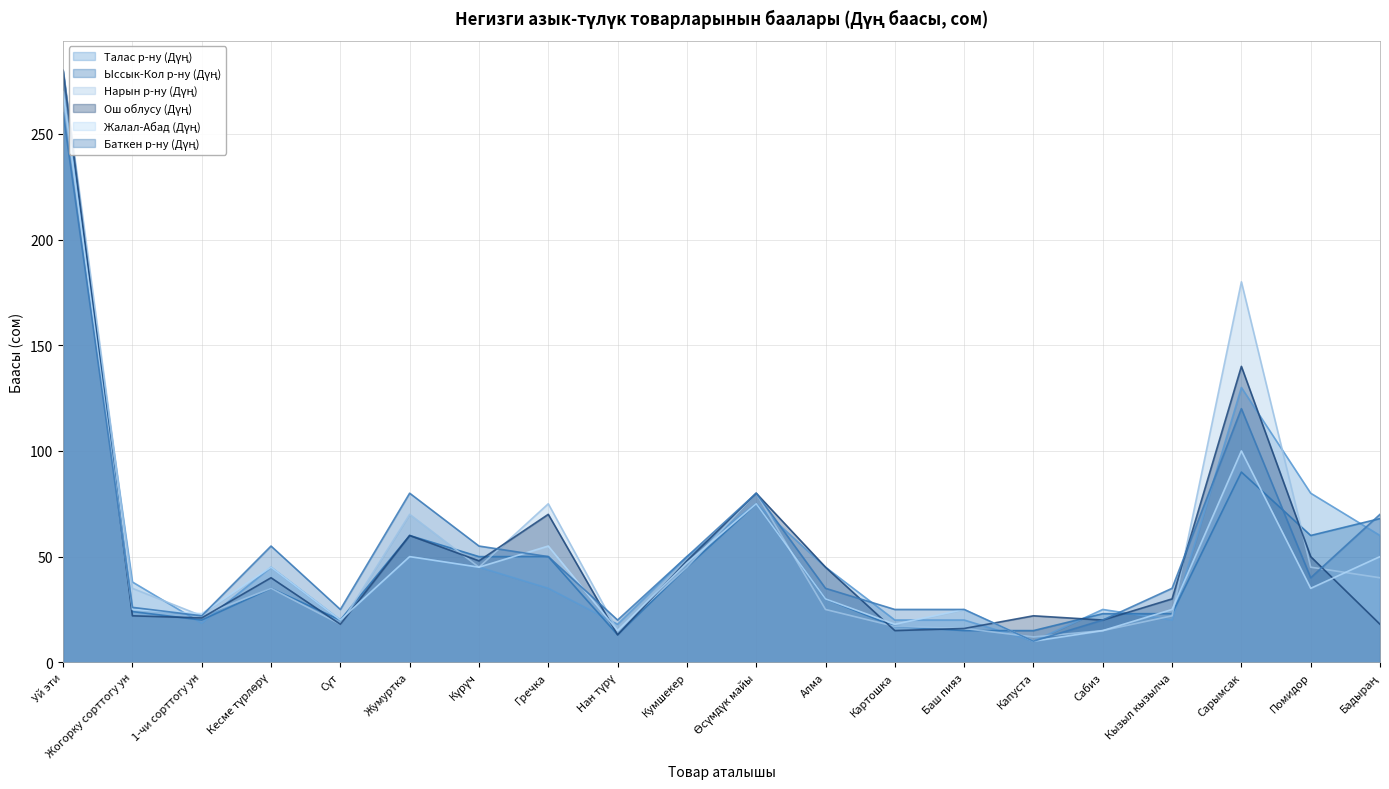

What value does the Ыссык-Кол р-ну (Дүң) series have at Картошка?

17.0